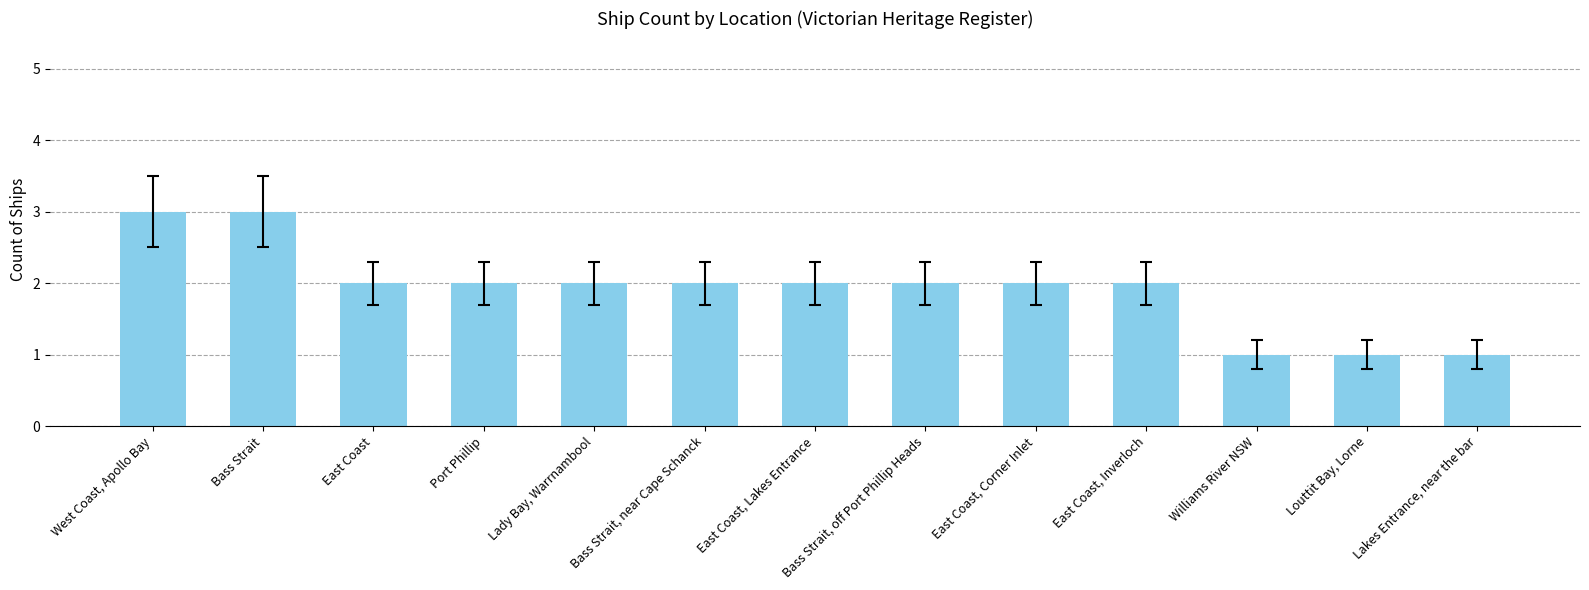

How many bars are there in total?

13